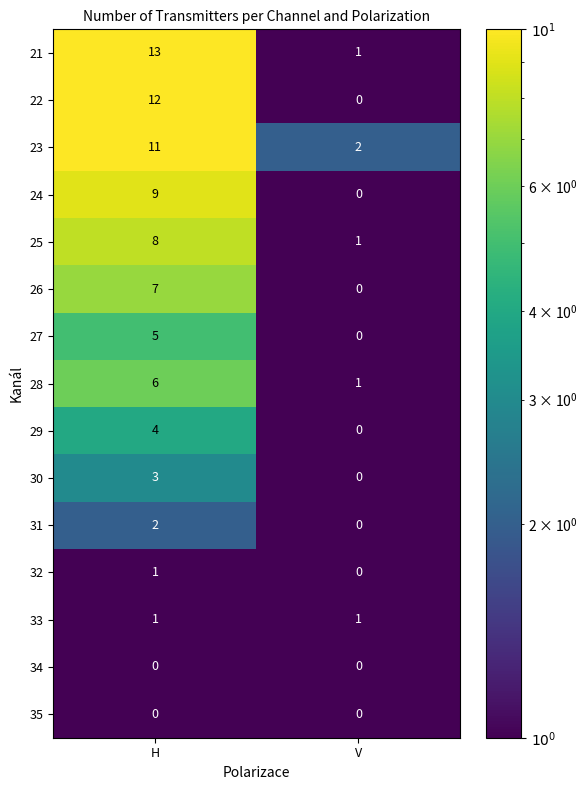

What is the greatest value displayed?

13